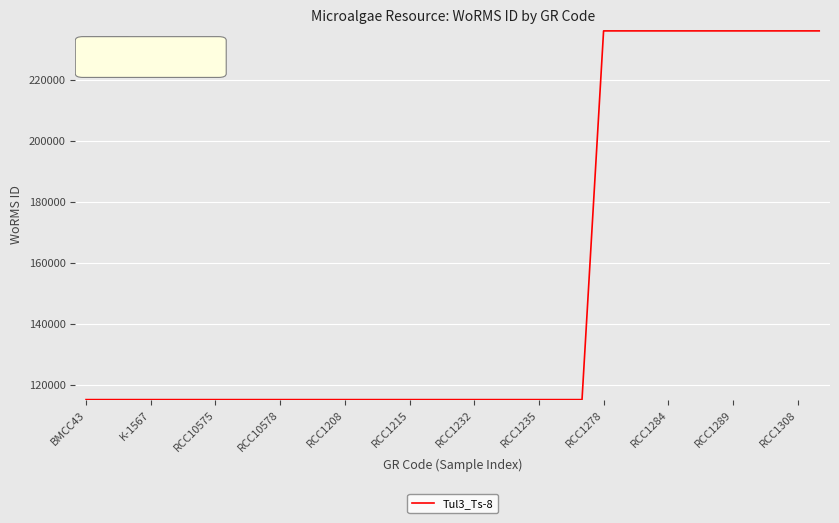

How many categories are shown in the chart?

35